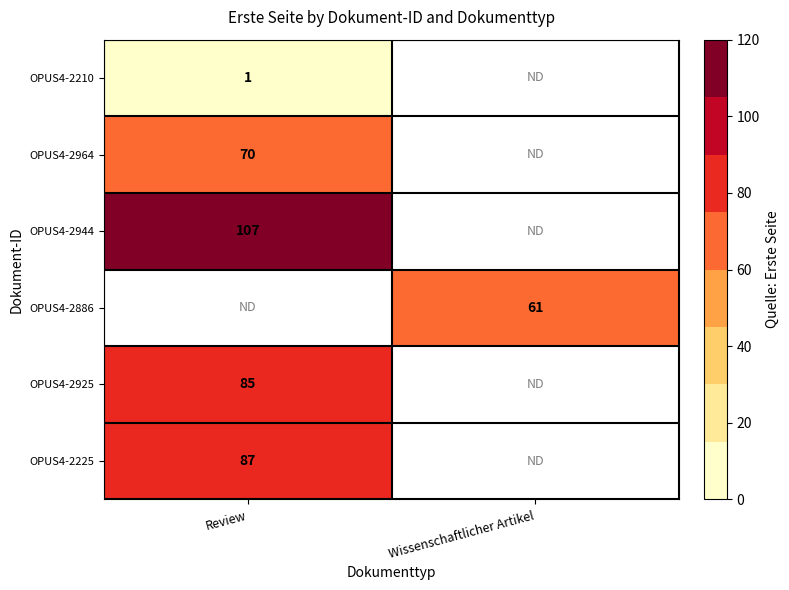

Is it true that OPUS4-2925 equals 85 at Review?

True